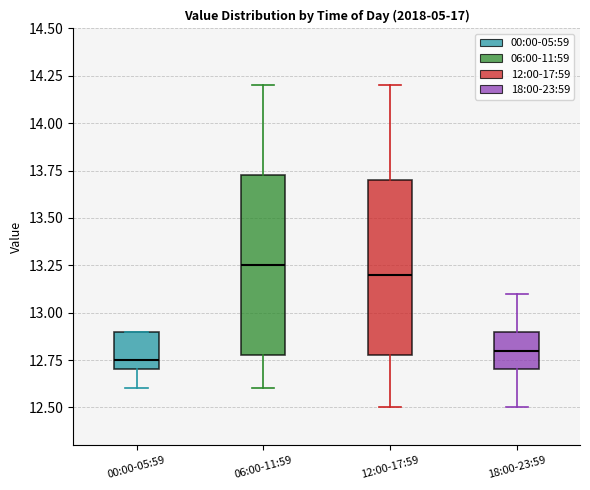

Reading left to right, transcribe this box plot: for each box, give where its median line is, the range the box spans, and where its two whiskers end, as read against the y-axis. The values are not printed on the chart, so give them approximately, as read against the axis.

00:00-05:59: median 12.75, box 12.70 to 12.90, whiskers 12.60 to 12.90
06:00-11:59: median 13.25, box 12.80 to 13.75, whiskers 12.60 to 14.20
12:00-17:59: median 13.20, box 12.80 to 13.70, whiskers 12.50 to 14.20
18:00-23:59: median 12.80, box 12.70 to 12.90, whiskers 12.50 to 13.10